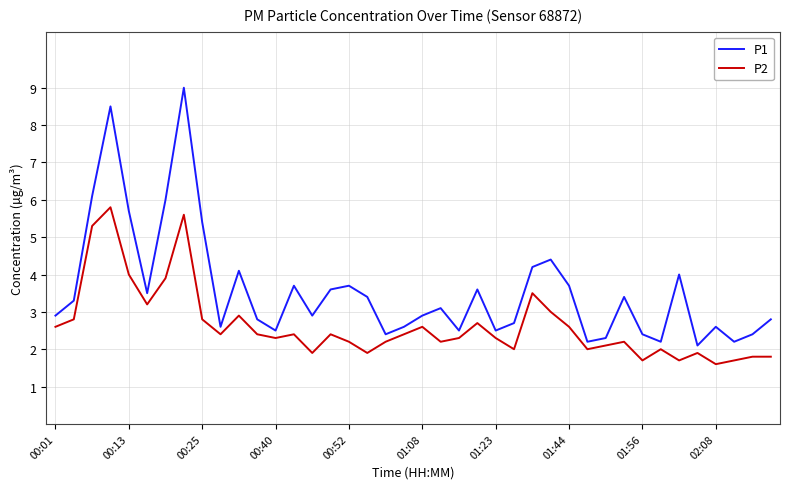

True or false: P2 and P1 cross at least once.

False